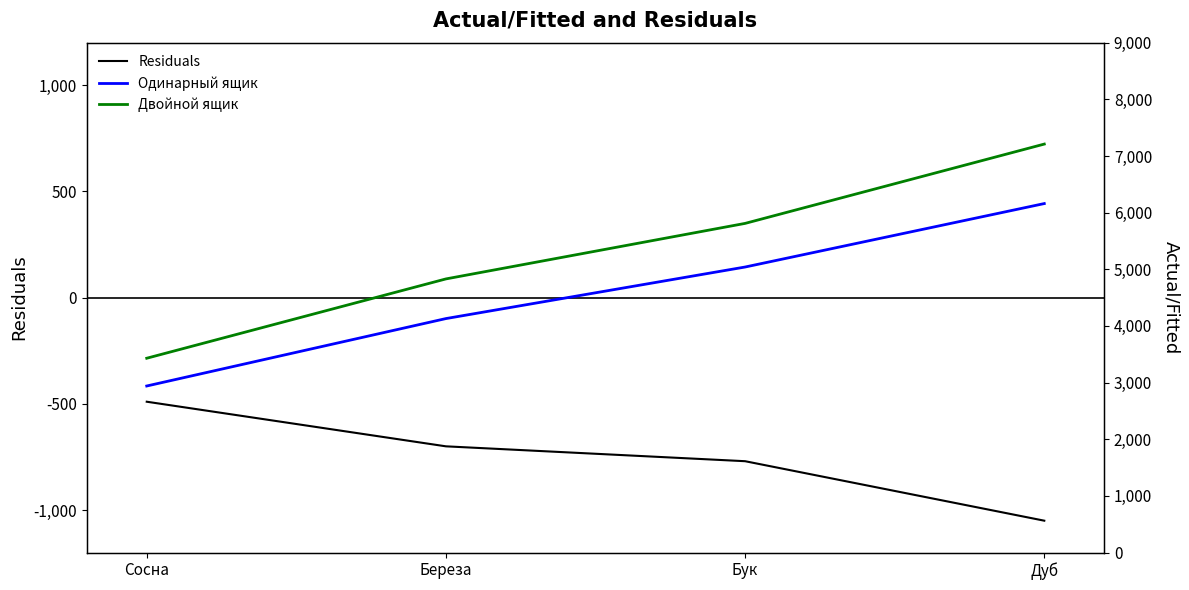

How many data points in Двойной ящик are above 5810?

1